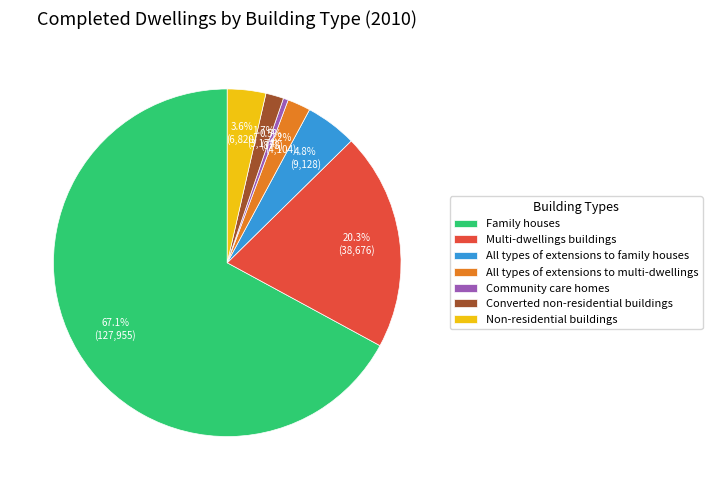

True or false: Family houses accounts for 77% of the total.

False